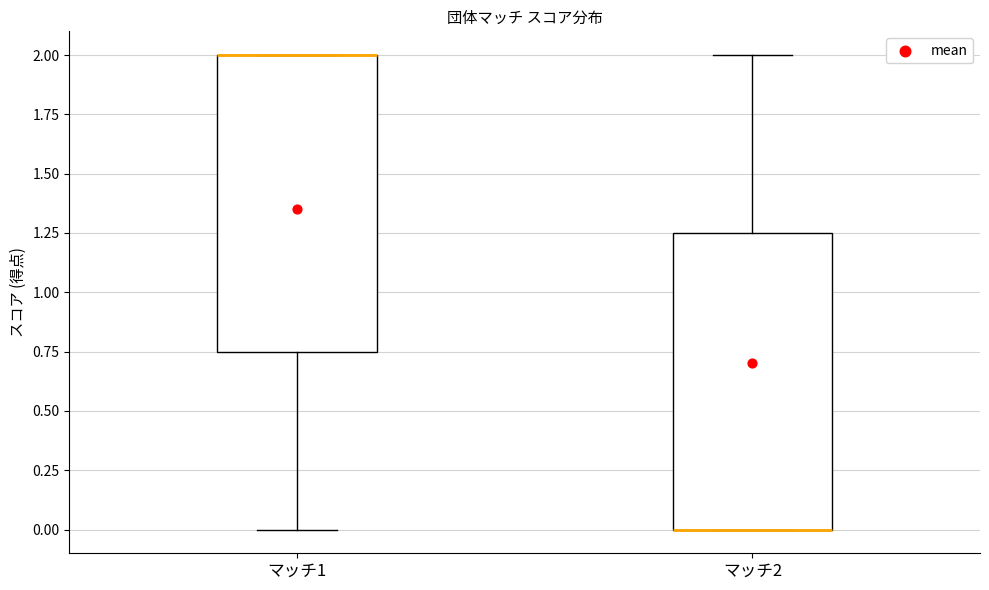

Reading left to right, read every box against the y-axis: the position of its median line, the range the box covers, and the ends of its whiskers. The values are not printed on the chart, so give them approximately, as read against the axis.

マッチ1: median 2.00 (drawn on the box's upper edge), box 0.75 to 2.00, whiskers 0.00 to 2.00
マッチ2: median 0.00 (drawn on the box's lower edge), box 0.00 to 1.25, whiskers 0.00 to 2.00